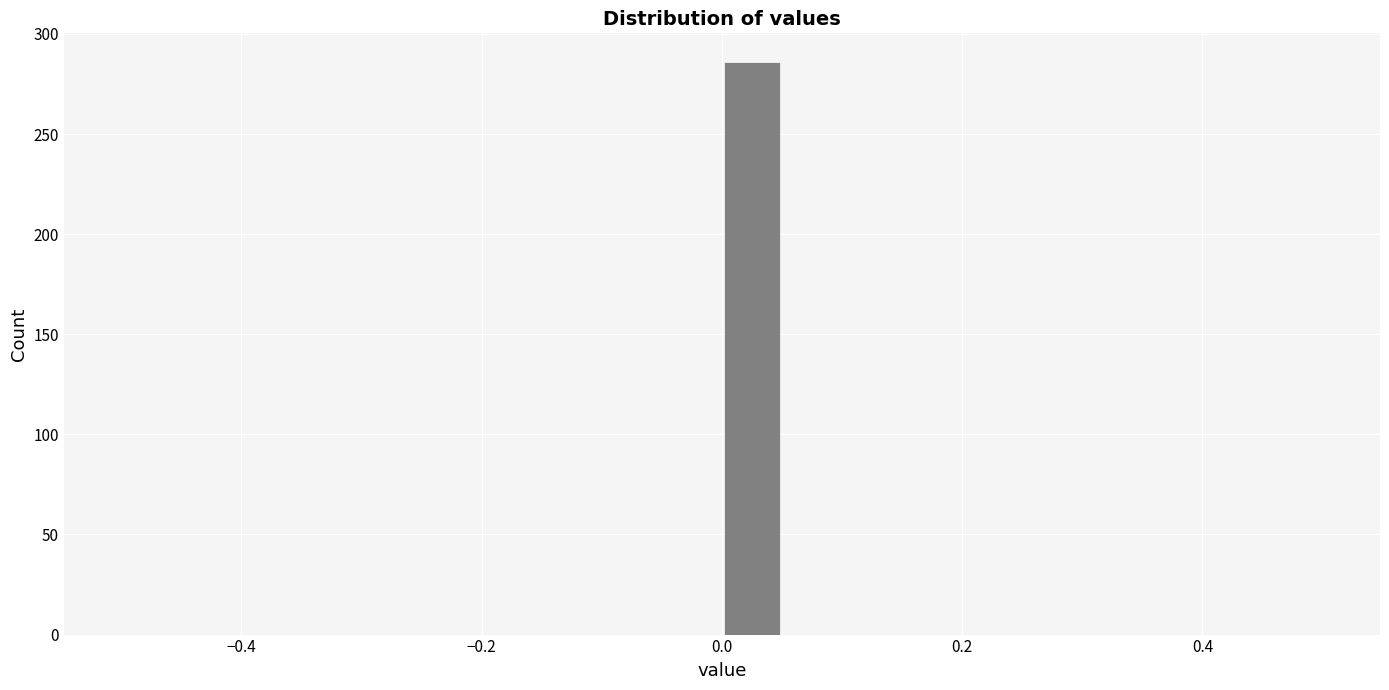

Read against the x-axis, roughly where is the centre of the tallest bar?

0.02